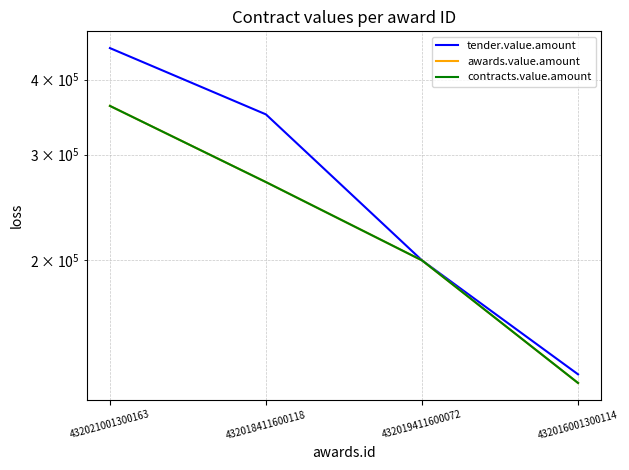

The contracts.value.amount series shows 323199.7 at 432019411600072. True or false?

False